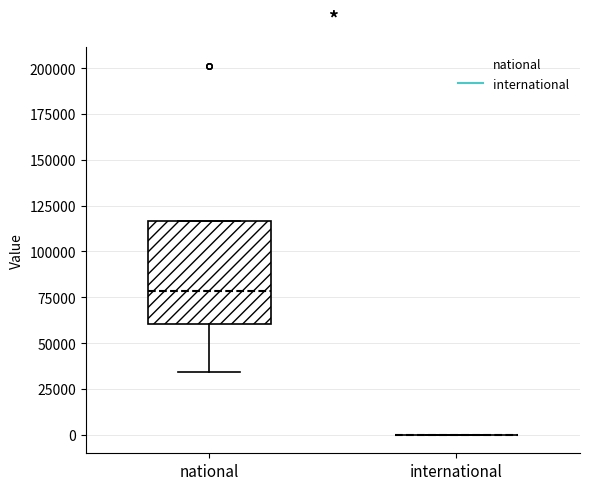

Comparing the boxes themselves (not the whiskers), which one is the tallest?

national